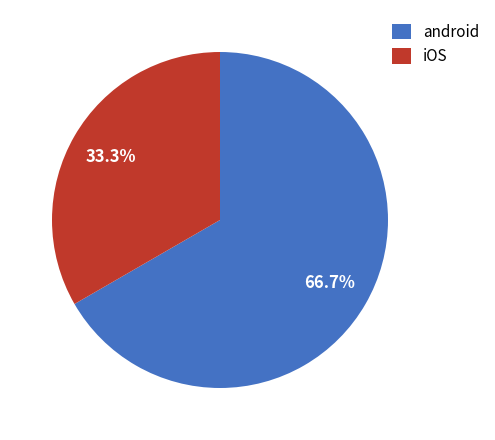

How many segments does this pie chart have?

2